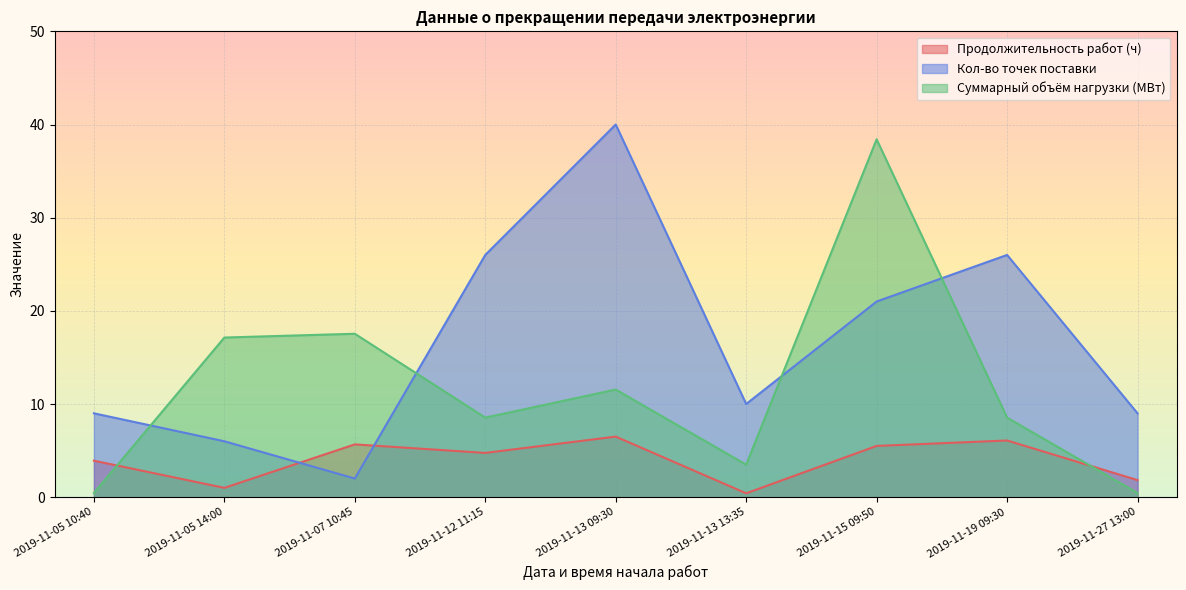

Reading left to right, extract all data points from this chart.

Продолжительность работ (ч): 2019-11-05 10:40=3.9	2019-11-05 14:00=1.0	2019-11-07 10:45=5.7	2019-11-12 11:15=4.8	2019-11-13 09:30=6.5	2019-11-13 13:35=0.4	2019-11-15 09:50=5.5	2019-11-19 09:30=6.1	2019-11-27 13:00=1.8
Кол-во точек поставки: 2019-11-05 10:40=9.0	2019-11-05 14:00=6.0	2019-11-07 10:45=2.0	2019-11-12 11:15=26.0	2019-11-13 09:30=40.0	2019-11-13 13:35=10.0	2019-11-15 09:50=21.0	2019-11-19 09:30=26.0	2019-11-27 13:00=9.0
Суммарный объём нагрузки (МВт): 2019-11-05 10:40=0.5	2019-11-05 14:00=17.1	2019-11-07 10:45=17.5	2019-11-12 11:15=8.5	2019-11-13 09:30=11.6	2019-11-13 13:35=3.5	2019-11-15 09:50=38.4	2019-11-19 09:30=8.5	2019-11-27 13:00=0.5